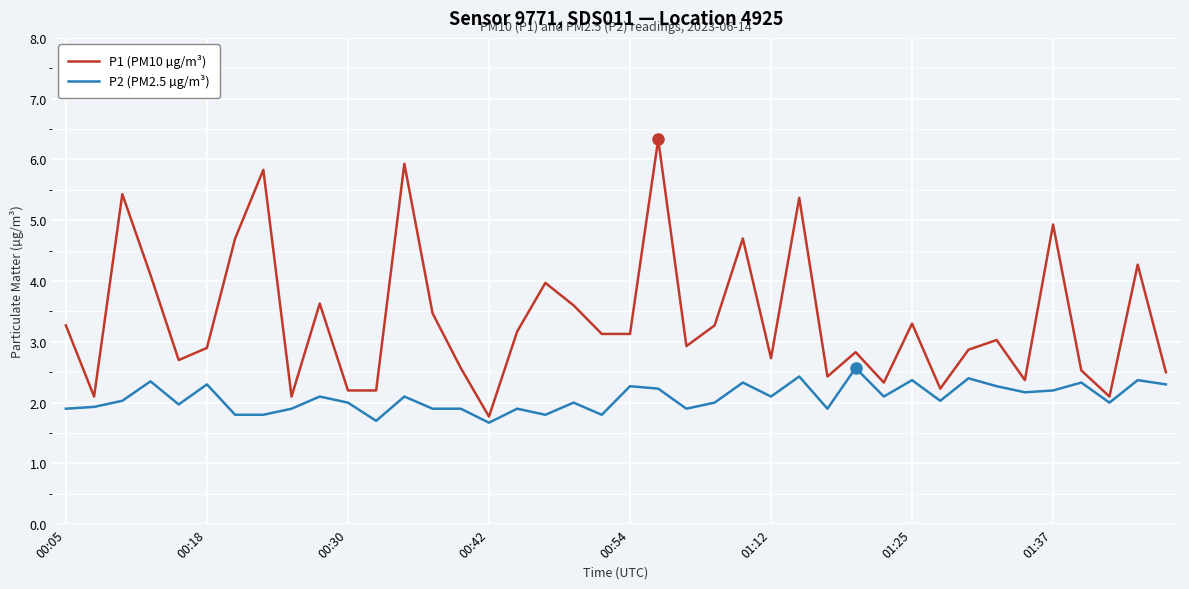

List the series in order of their overall mean, highest first.

P1 (PM10 µg/m³), P2 (PM2.5 µg/m³)